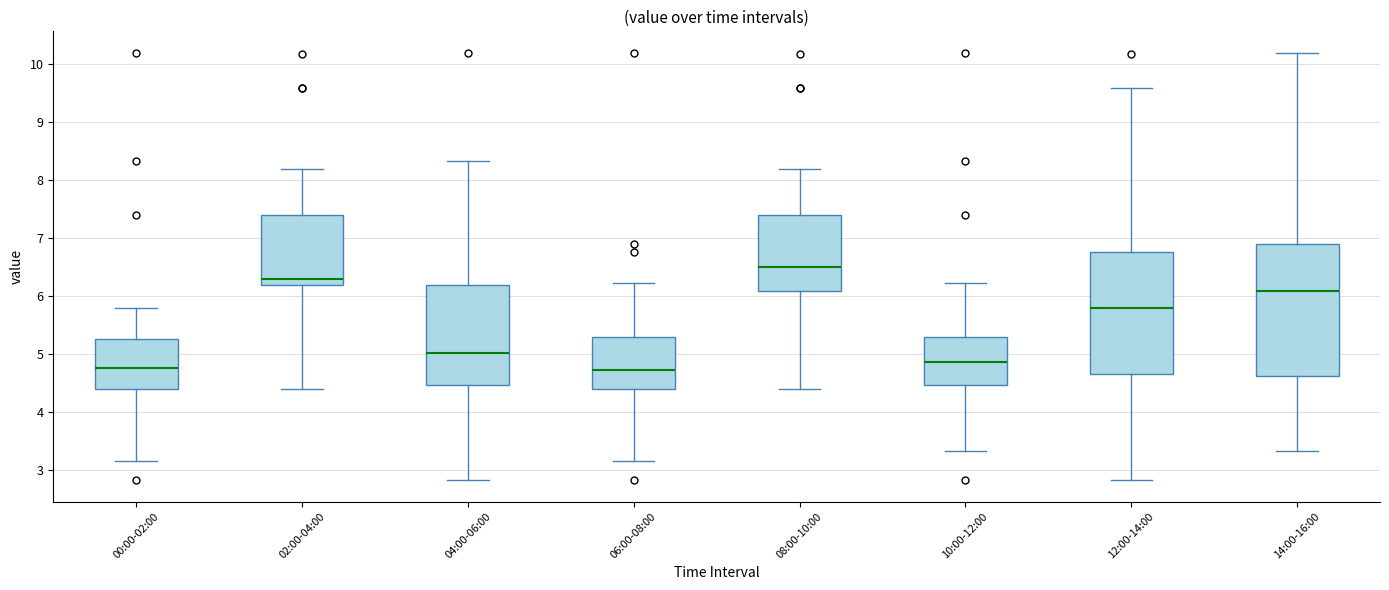

Reading left to right, transcribe this box plot: for each box, give where its median line is, the range the box spans, and where its two whiskers end, as read against the y-axis. The values are not printed on the chart, so give them approximately, as read against the axis.

00:00-02:00: median 4.8, box 4.4 to 5.3, whiskers 3.2 to 5.8
02:00-04:00: median 6.3, box 6.2 to 7.4, whiskers 4.4 to 8.2
04:00-06:00: median 5.0, box 4.5 to 6.2, whiskers 2.8 to 8.3
06:00-08:00: median 4.7, box 4.4 to 5.3, whiskers 3.2 to 6.2
08:00-10:00: median 6.5, box 6.1 to 7.4, whiskers 4.4 to 8.2
10:00-12:00: median 4.9, box 4.5 to 5.3, whiskers 3.3 to 6.2
12:00-14:00: median 5.8, box 4.7 to 6.8, whiskers 2.8 to 9.6
14:00-16:00: median 6.1, box 4.6 to 6.9, whiskers 3.3 to 10.2